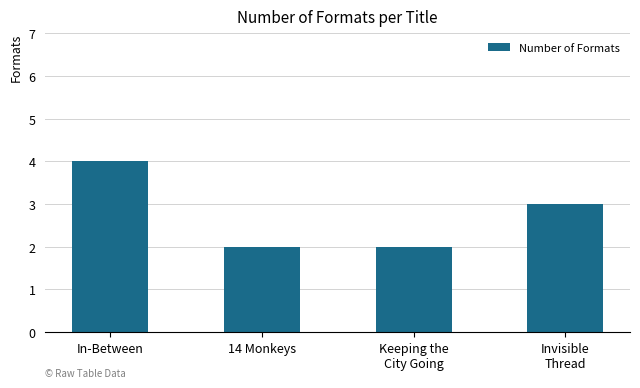

The value at In-Between is 3. True or false?

False